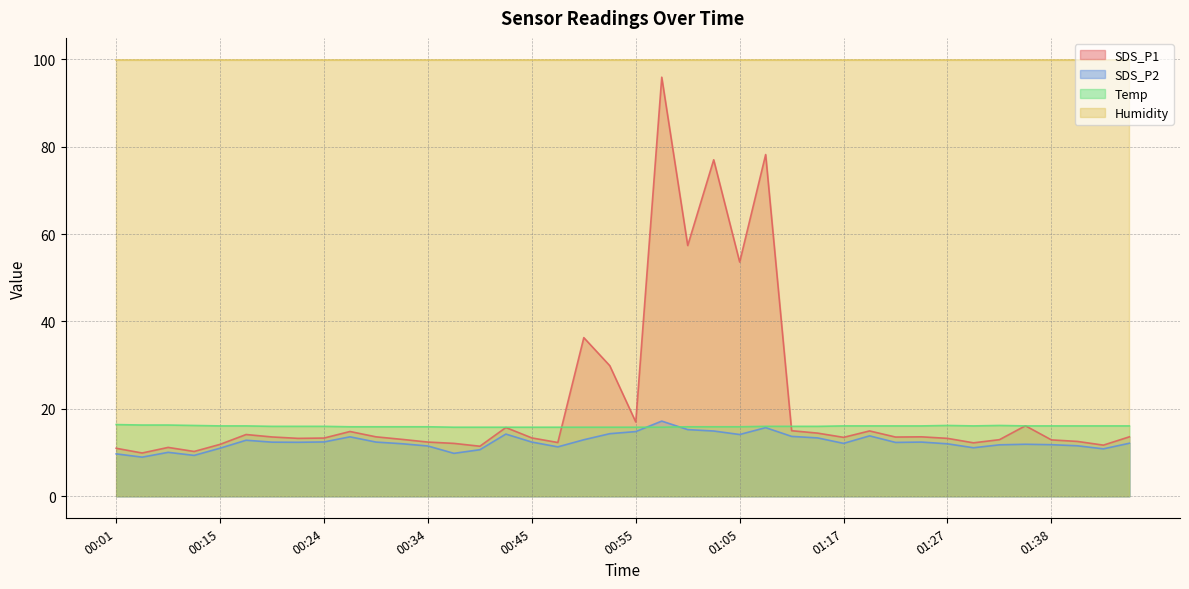

Where do SDS_P1 and Temp first cross each other?

00:47 and 00:50